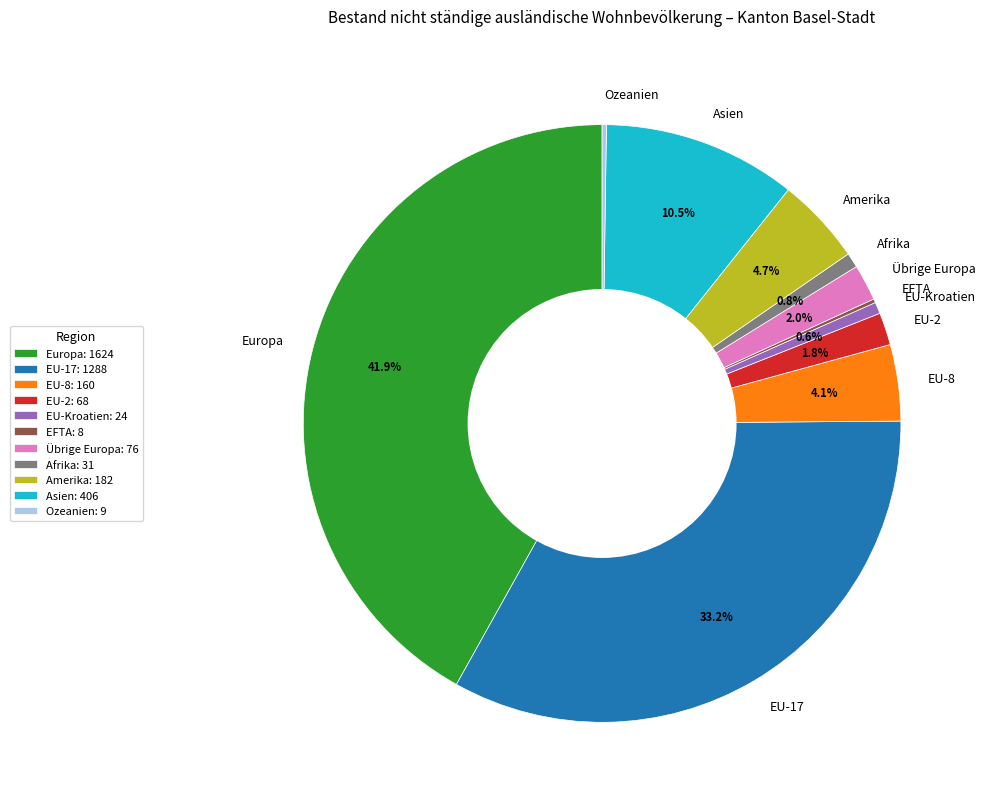

Is there any slice that represents more than half of the pie?

No